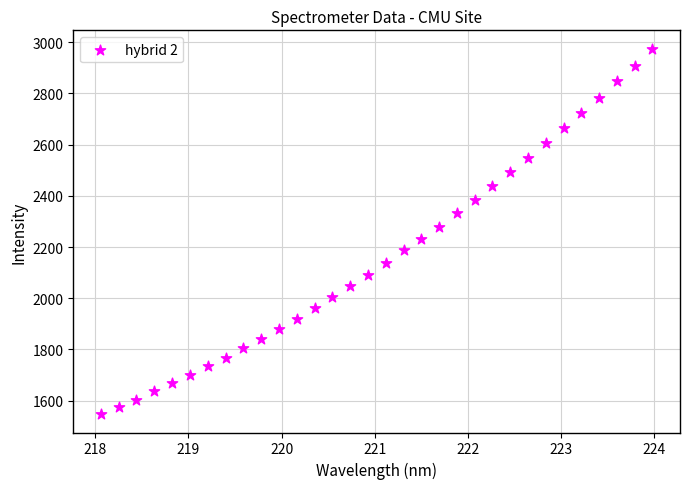

What is the range of X values (max minus min)?

5.9